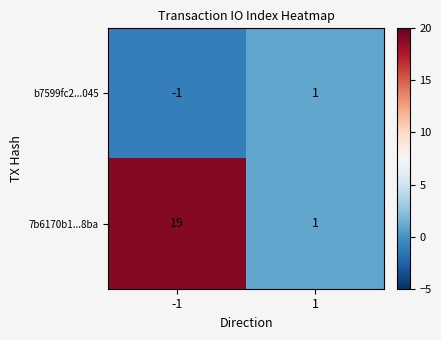

What is the total value across all series at 1?

2